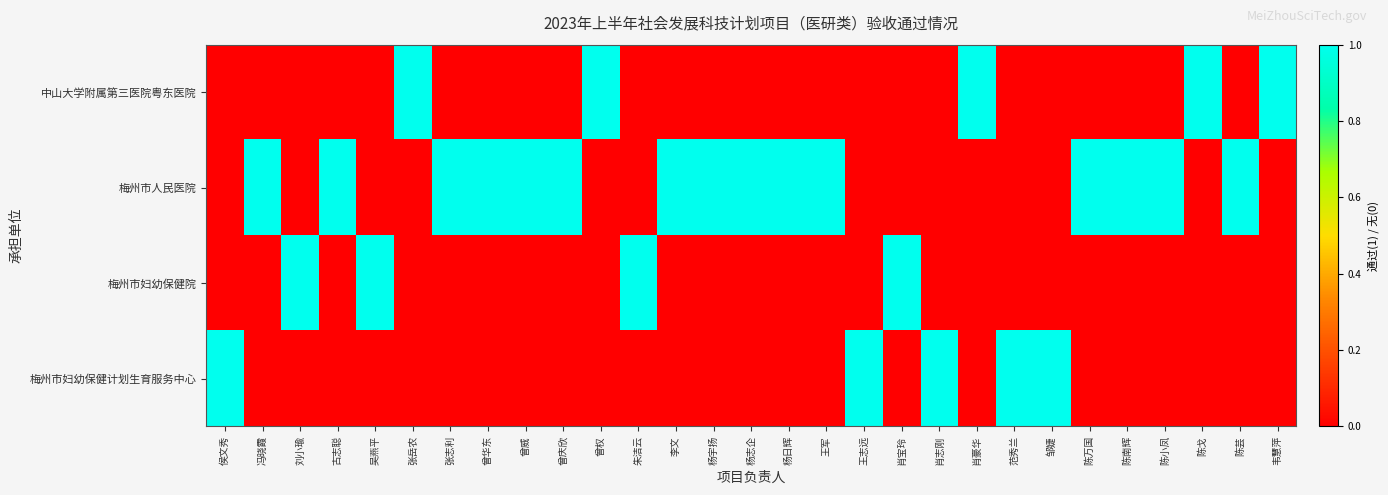

At which category is the sum across all series the highest?

侯文秀